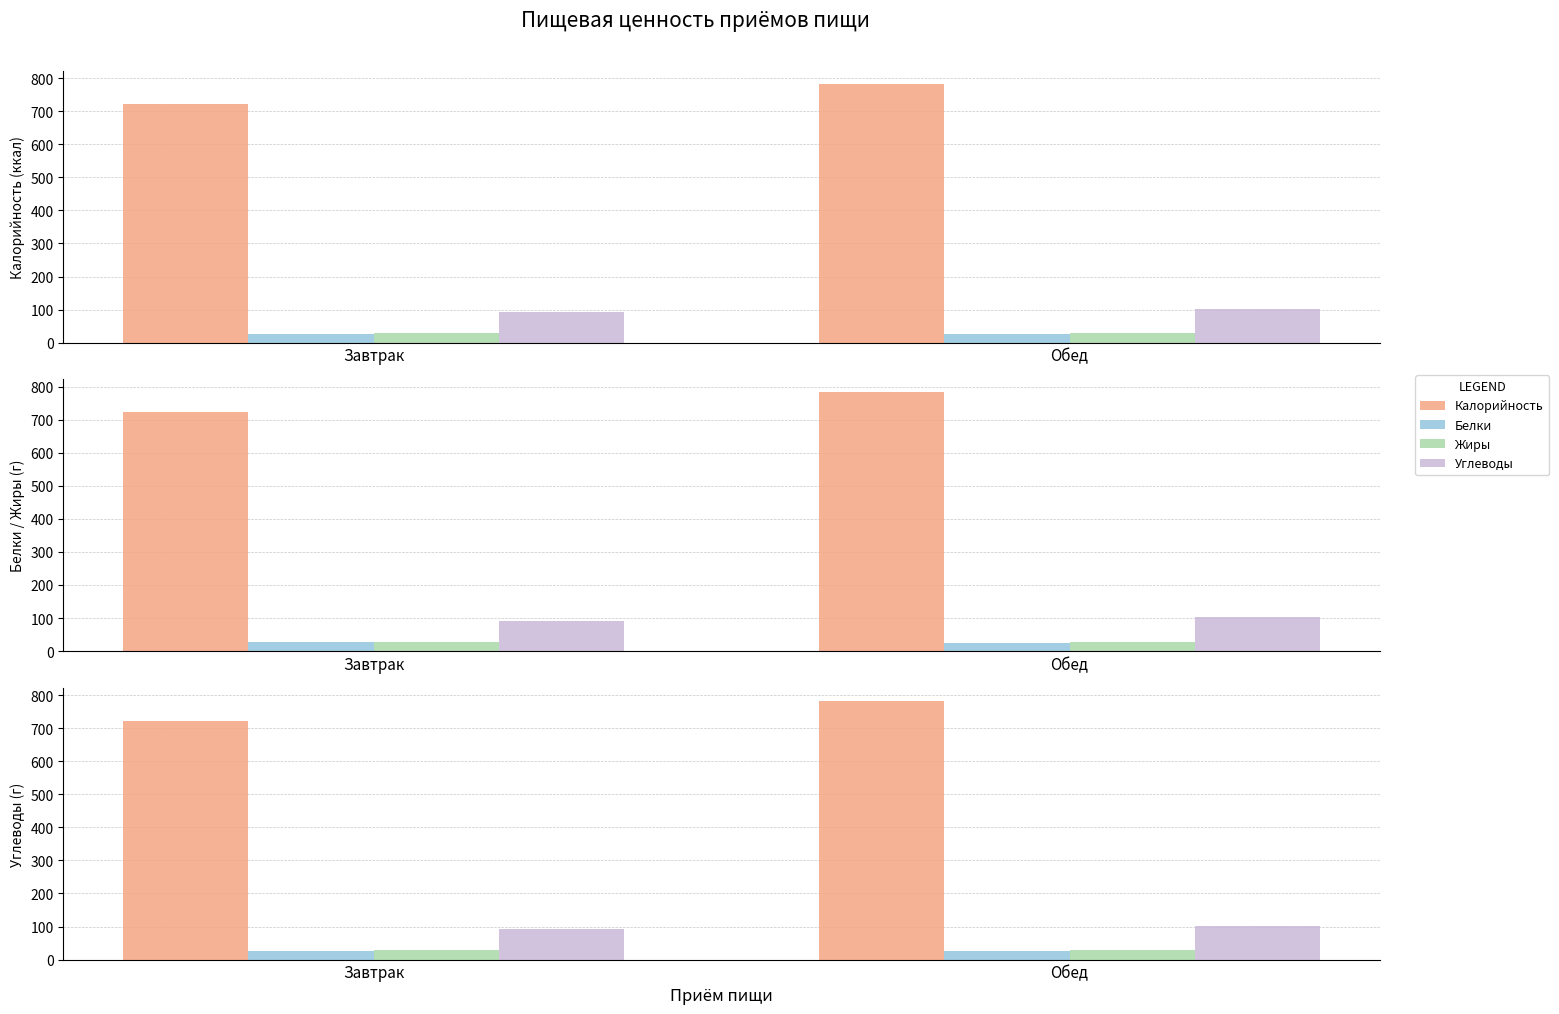

Read the Калорийность value at Обед.

782.6